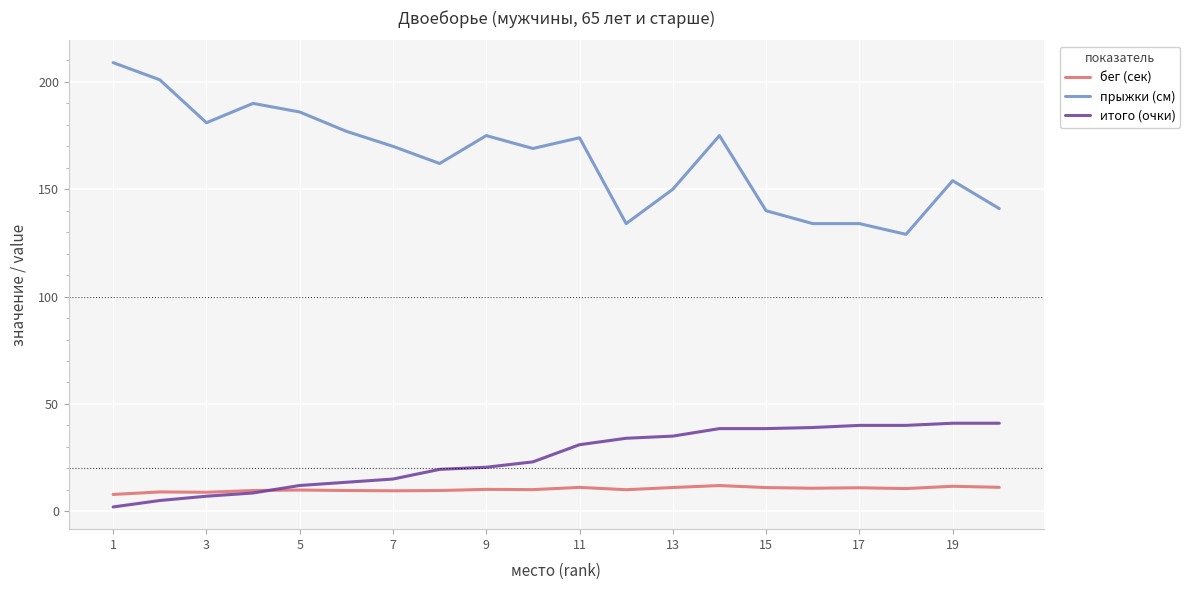

What is the greatest value displayed?

209.0